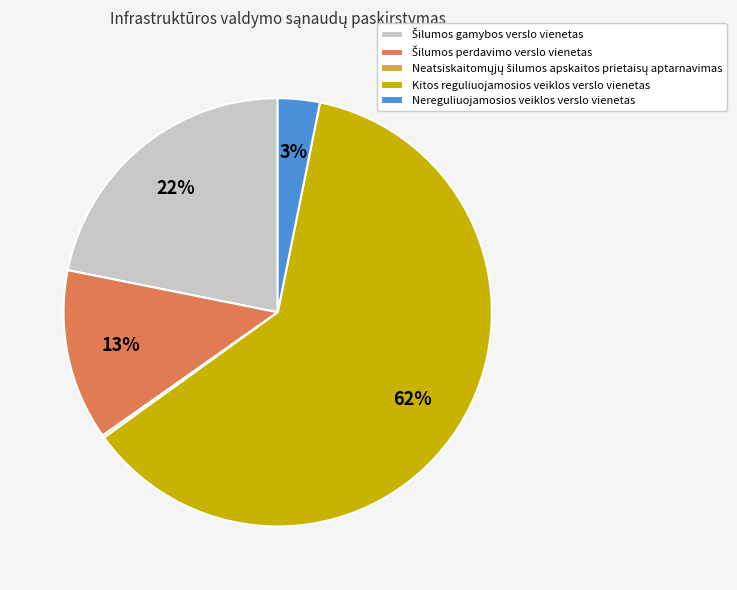

Which has a higher value, Nereguliuojamosios veiklos verslo vienetas or Kitos reguliuojamosios veiklos verslo vienetas?

Kitos reguliuojamosios veiklos verslo vienetas